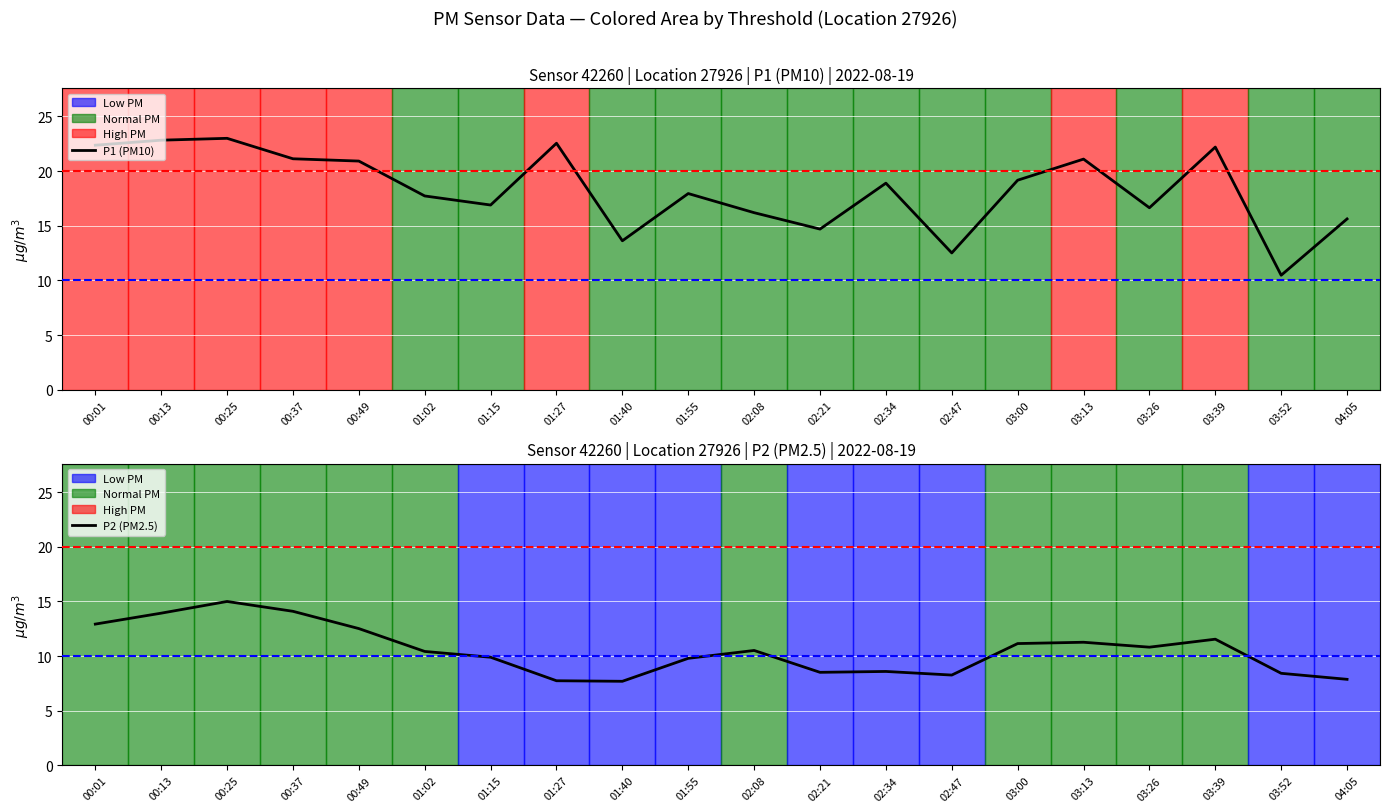

Reading right to left, transcribe all the data shown in this chart.

P1 (PM10): 15.6	10.5	22.2	16.6	21.1	19.2	12.5	18.9	14.7	16.2	17.9	13.6	22.6	16.9	17.7	20.9	21.1	23.0	22.8	22.4
P2 (PM2.5): 7.9	8.4	11.6	10.8	11.3	11.2	8.3	8.6	8.5	10.5	9.8	7.7	7.8	9.9	10.4	12.5	14.1	15.0	13.9	12.9